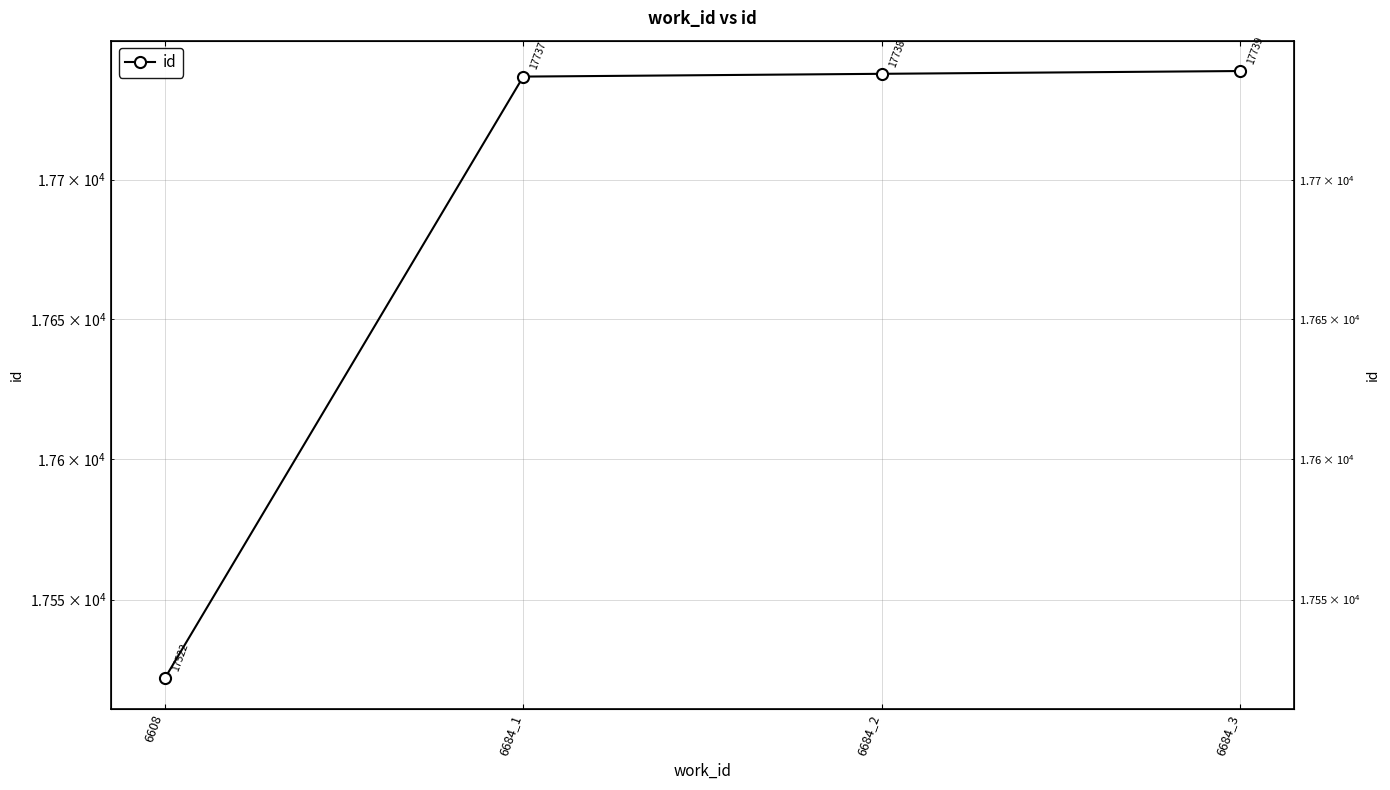

The chart shows a value of 17522 at 6608. True or false?

True